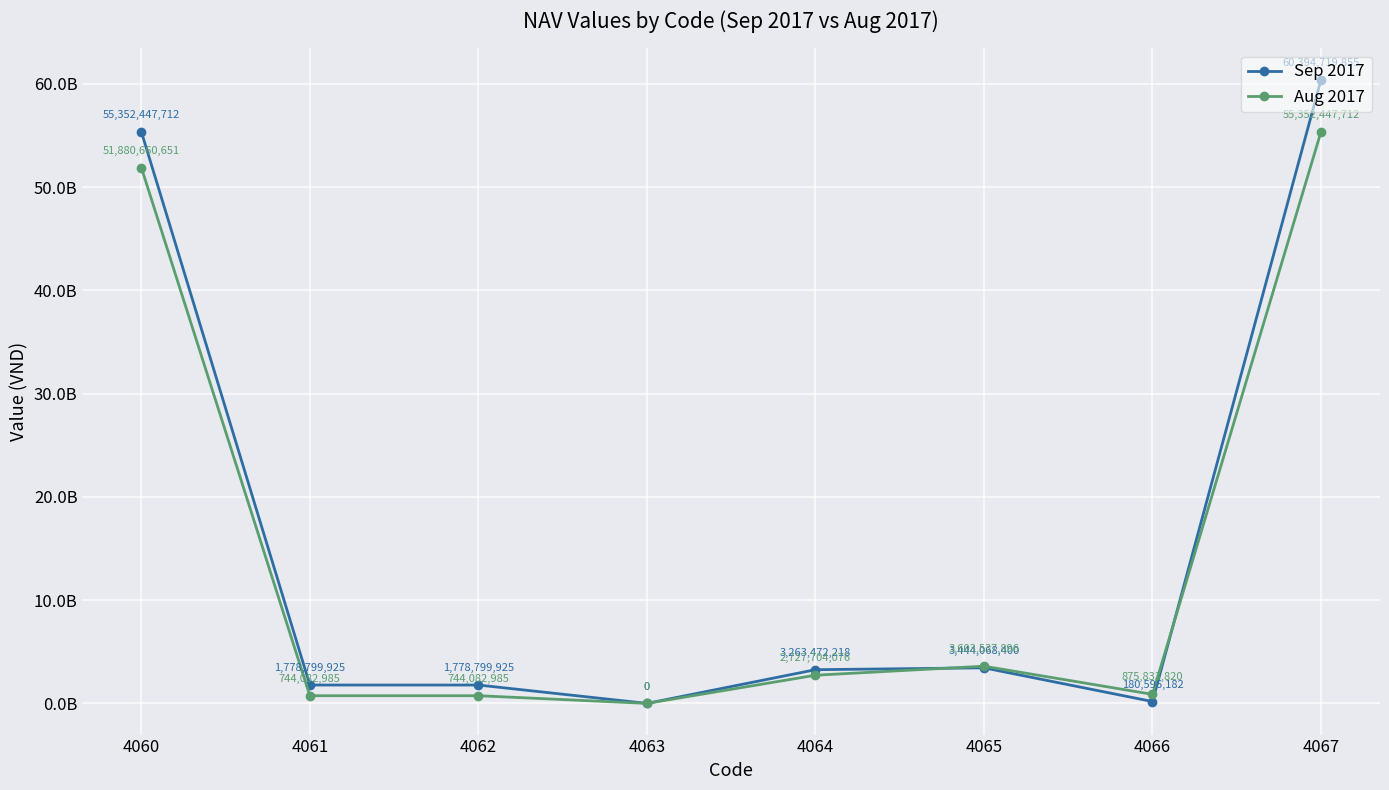

What value does the Aug 2017 series have at 4065?

3603537896